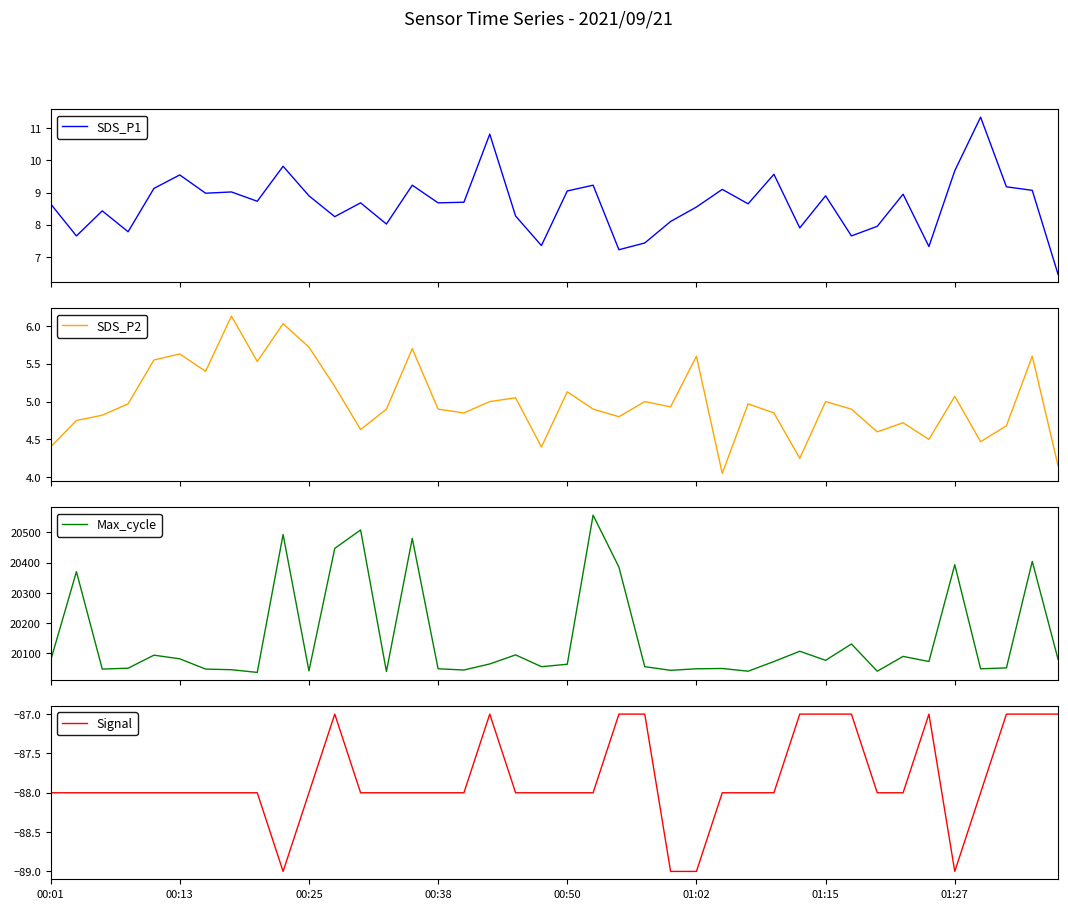

How many values in the Max_cycle series exceed 20073?

18